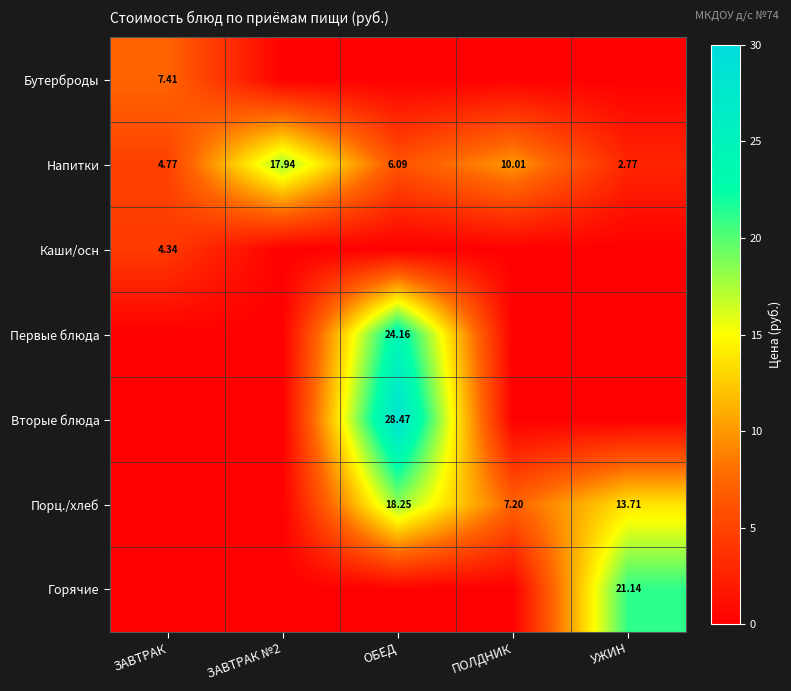

At which label is Напитки closest to 10?

ПОЛДНИК